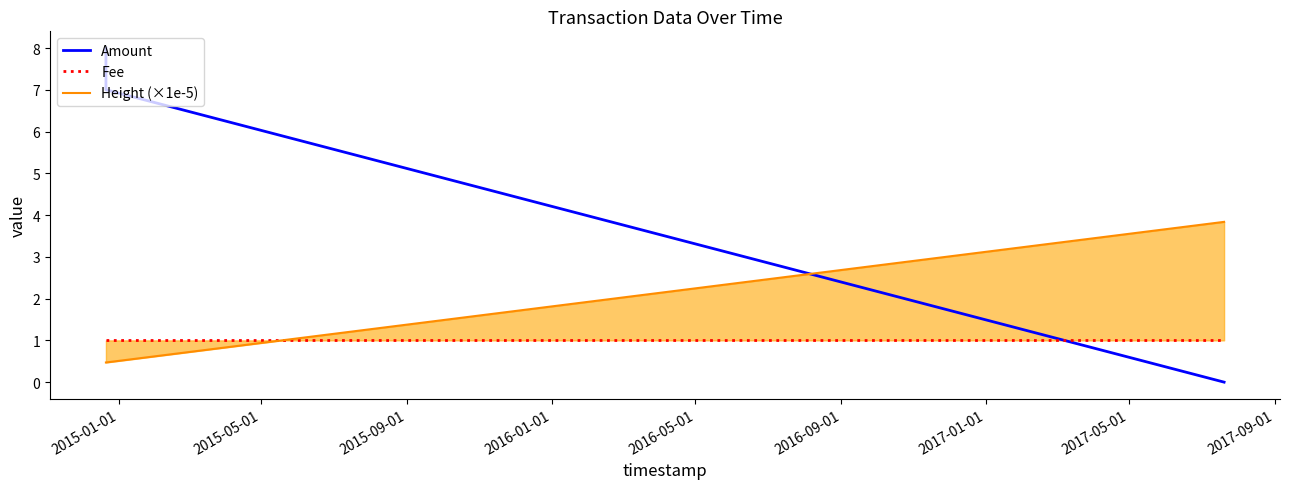

The Amount series shows 10.8 at 2015-05-01. True or false?

False